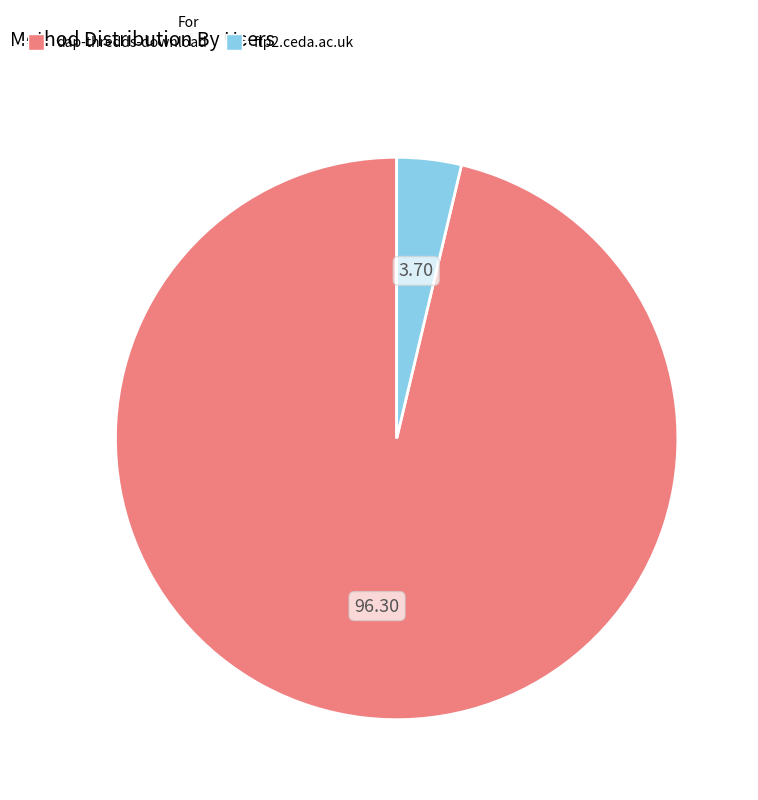

Which has a higher value, dap-thredds-download or ftp2.ceda.ac.uk?

dap-thredds-download